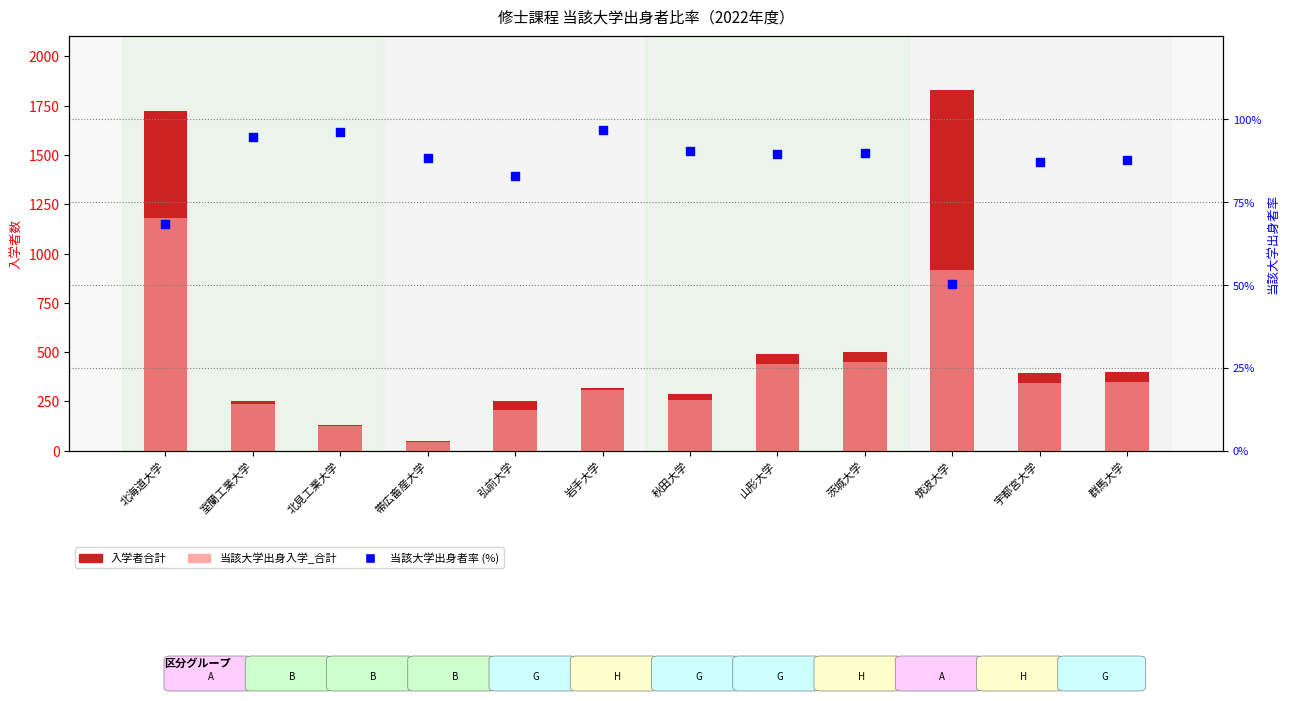

What is the total value across all series at 宇都宮大学?

821.2